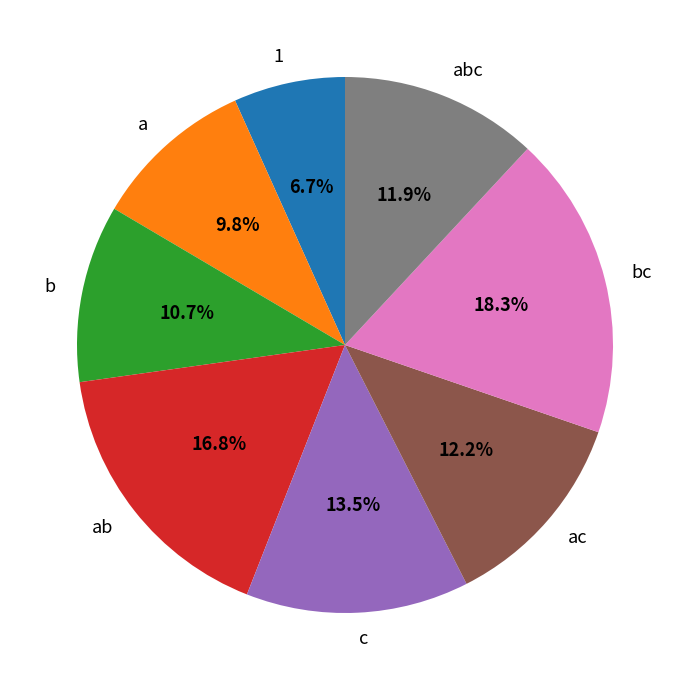

How many segments does this pie chart have?

8